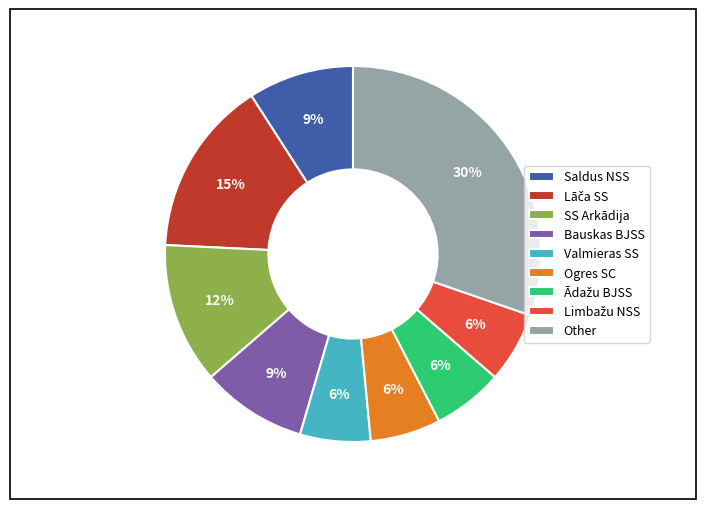

To the nearest percent, what portion does Other represent?

30%